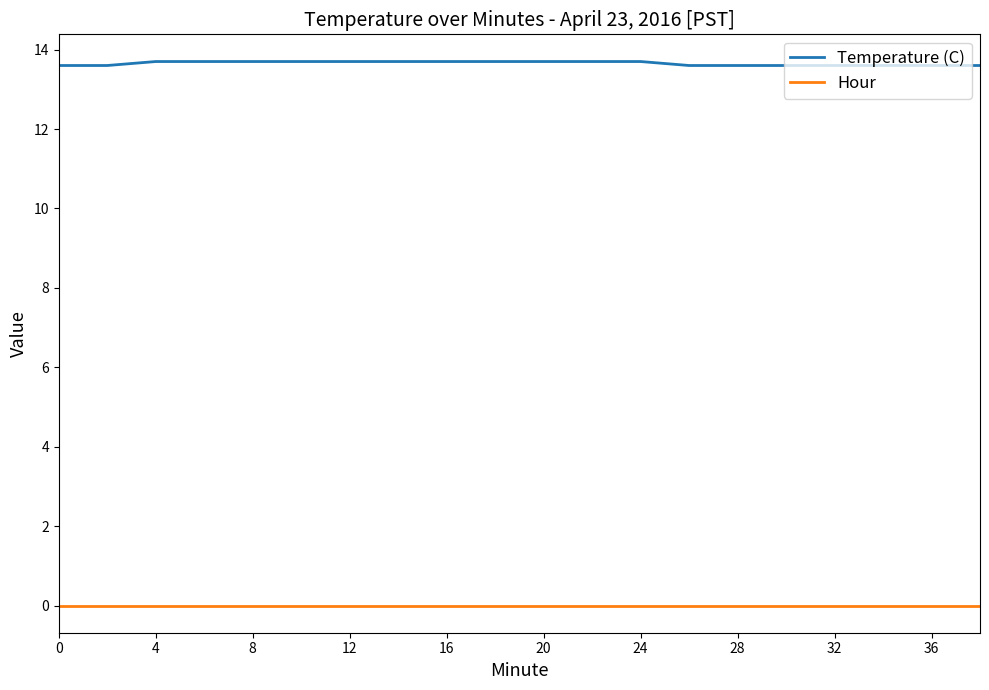

Reading left to right, extract all data points from this chart.

Temperature (C): 13.6	13.6	13.7	13.7	13.7	13.7	13.7	13.7	13.7	13.7	13.7	13.7	13.7	13.6	13.6	13.6	13.6	13.6	13.6	13.6
Hour: 0.0	0.0	0.0	0.0	0.0	0.0	0.0	0.0	0.0	0.0	0.0	0.0	0.0	0.0	0.0	0.0	0.0	0.0	0.0	0.0